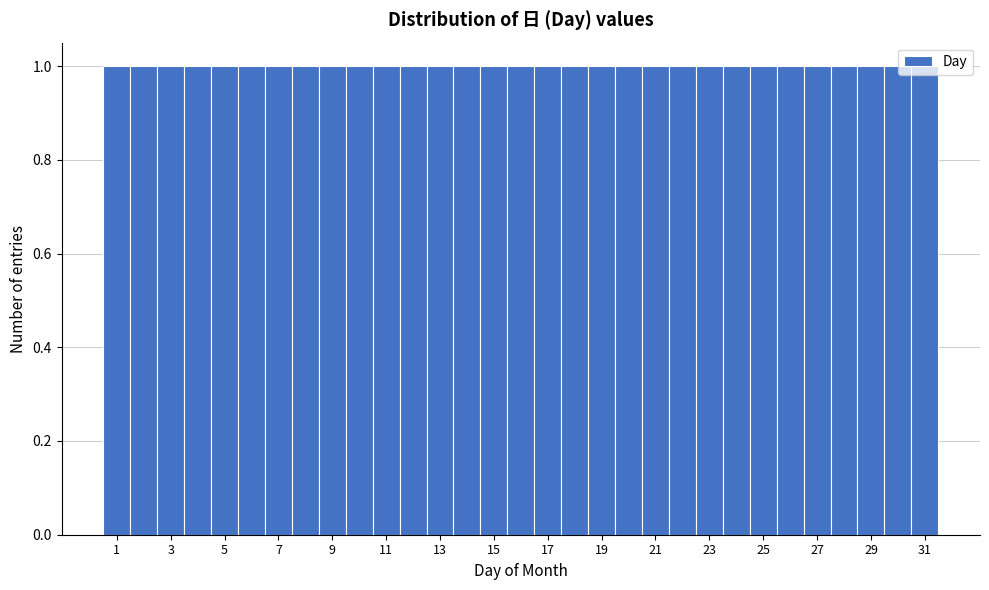

How tall is the bar that spans 4.5 to 5.5 on the x-axis? Neither the bar edges nor the heights are printed on the chart, so give them approximately, as read against the axes.

1